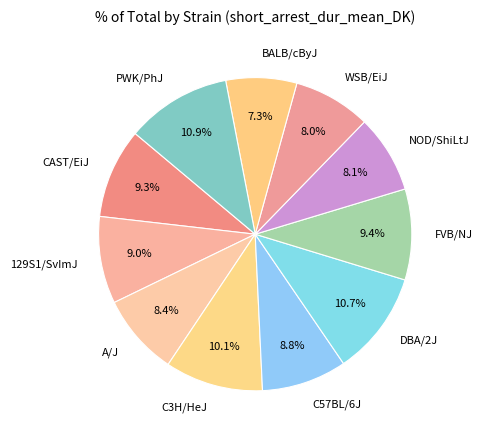

True or false: PWK/PhJ accounts for 21% of the total.

False